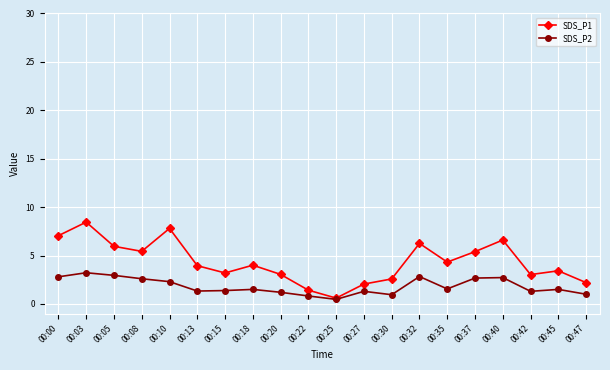

How many lines are shown in the chart?

2